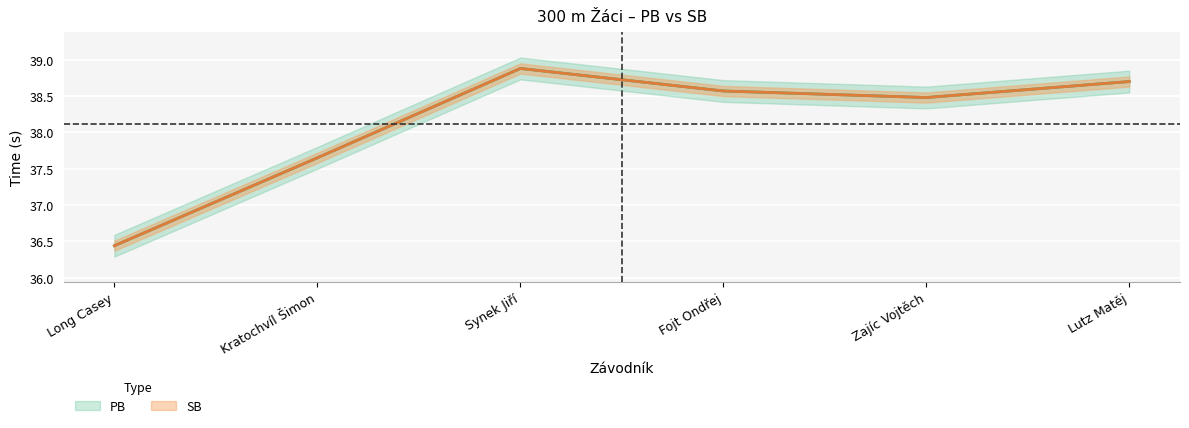

Where is the first local maximum for PB?

Synek Jiří